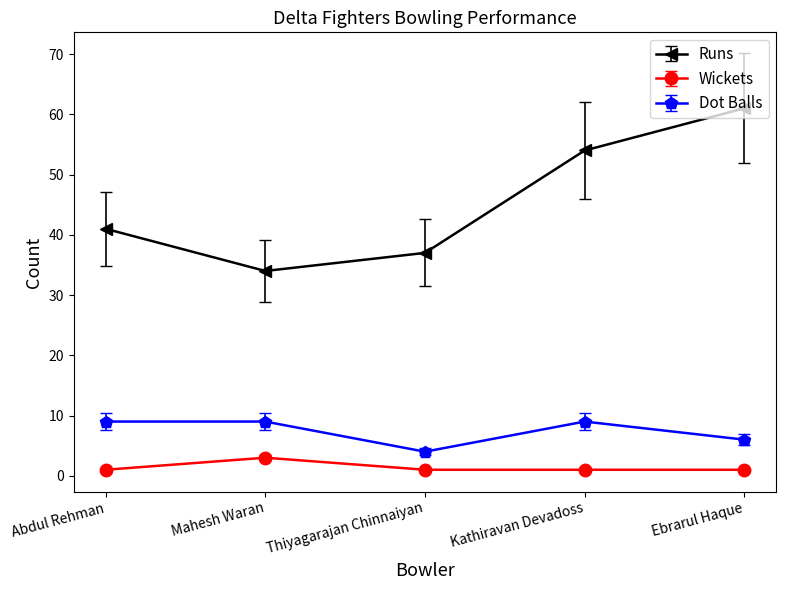

Rank the categories by Runs value from highest to lowest.

Ebrarul Haque, Kathiravan Devadoss, Abdul Rehman, Thiyagarajan Chinnaiyan, Mahesh Waran